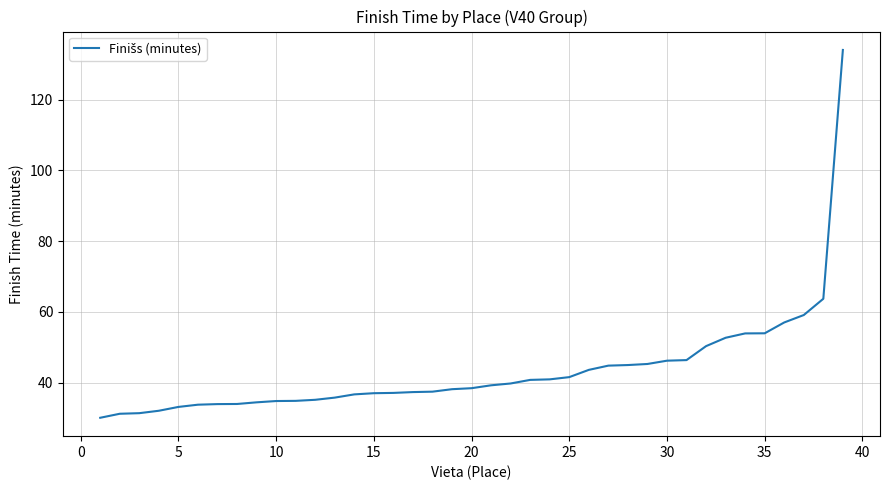

What is the maximum value shown in the chart?

134.1